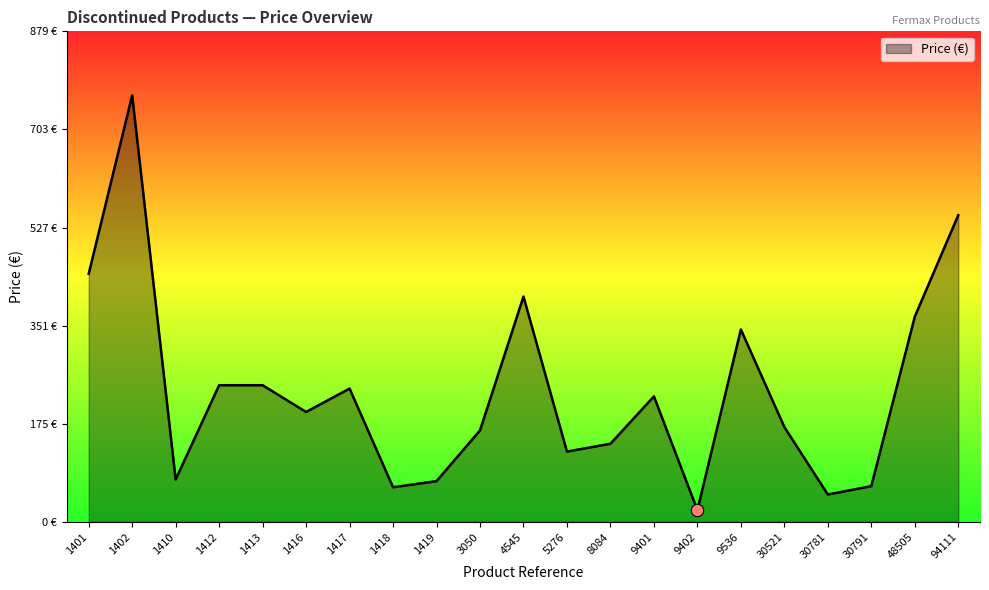

Is this an area chart (filled region under the line)?

Yes